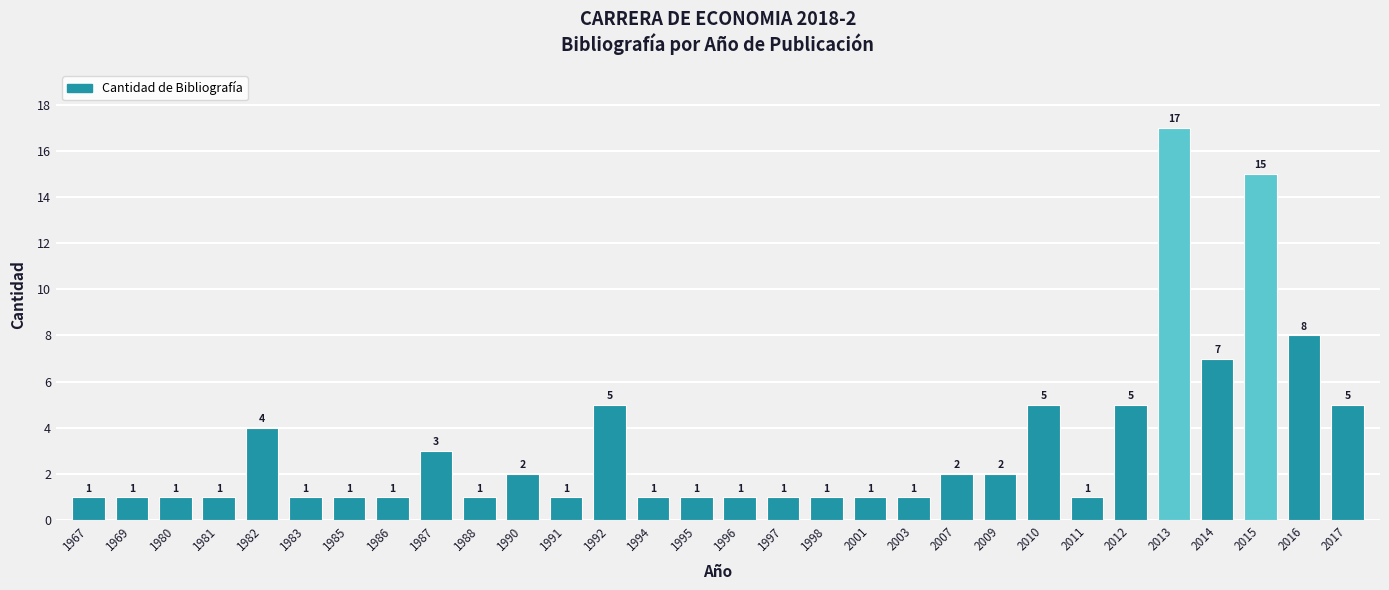

What is the value of the 18th bar from the left?

1